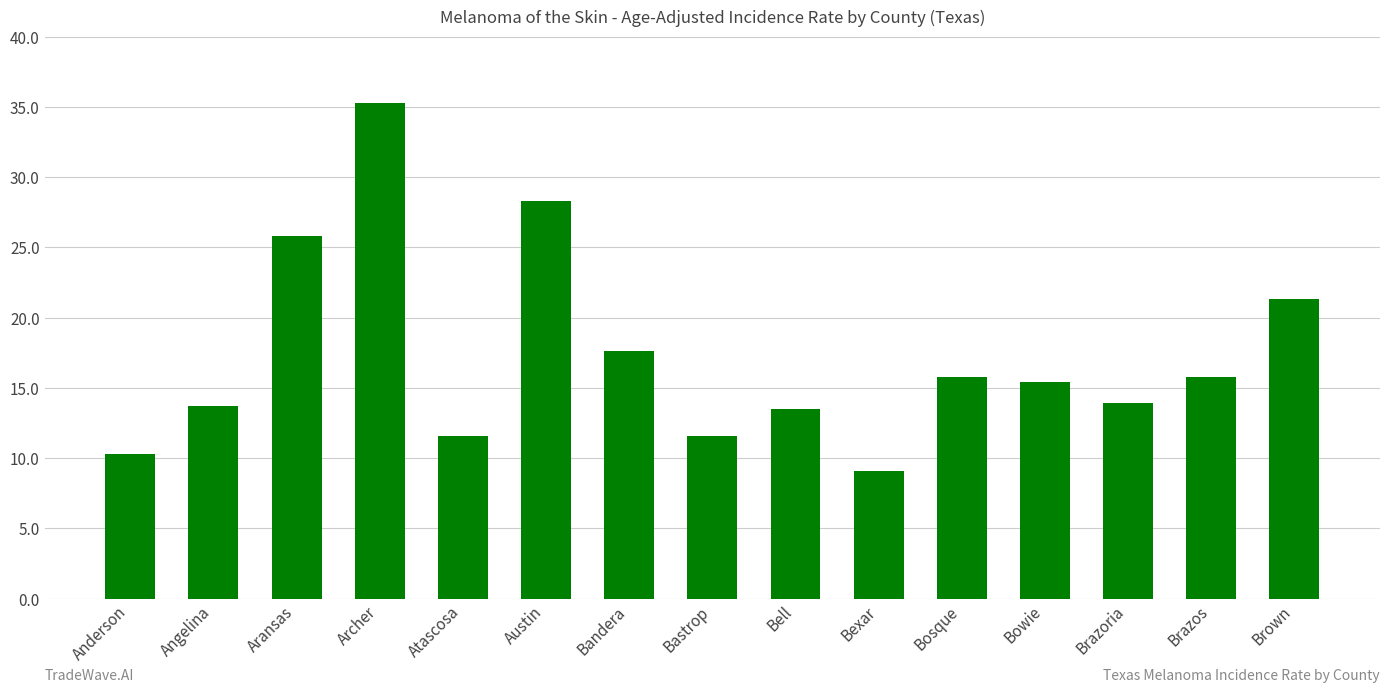

What is the sum of all values?

259.0